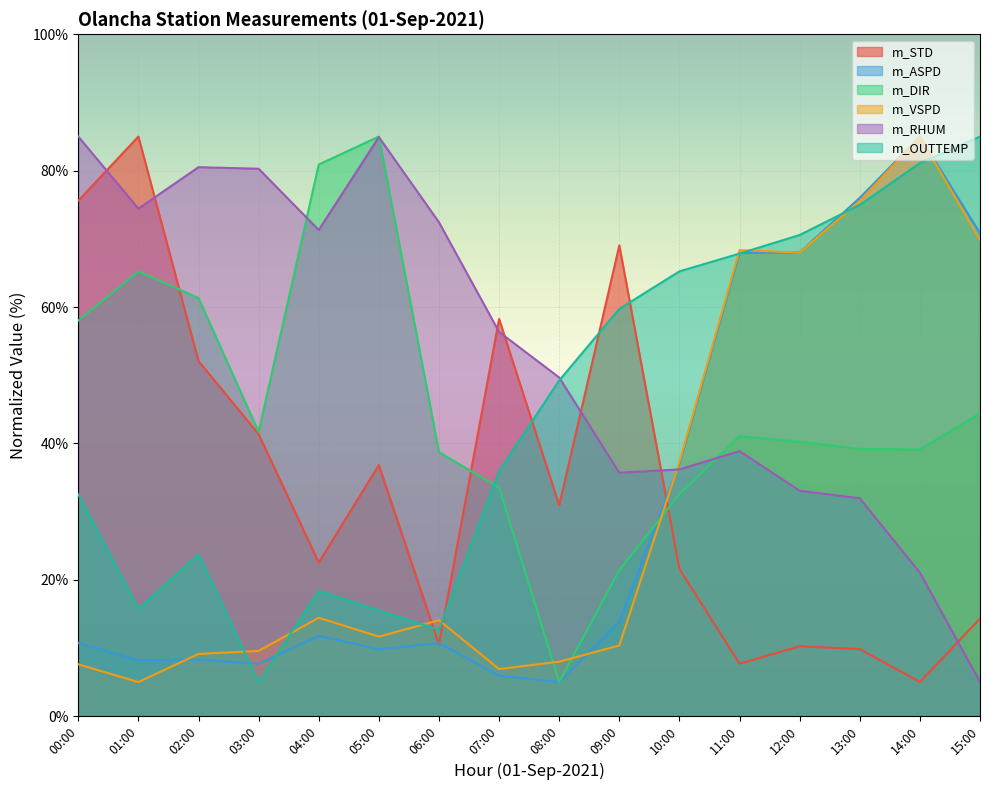

Rank the series by their maximum value, from highest to lowest.

m_DIR, m_STD, m_RHUM, m_OUTTEMP, m_VSPD, m_ASPD